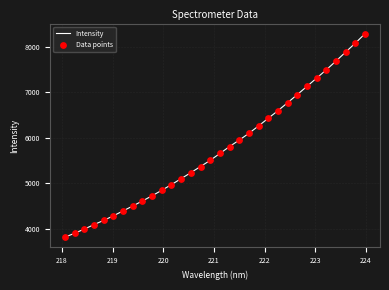

What is the maximum value shown in the chart?

8282.8